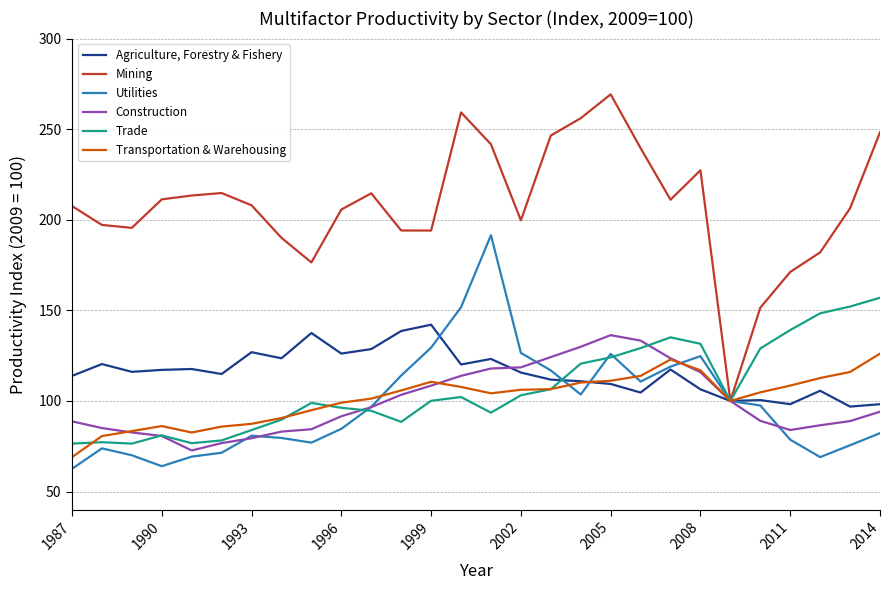

Rank the series by their maximum value, from lowest to highest.

Transportation & Warehousing, Construction, Agriculture, Forestry & Fishery, Trade, Utilities, Mining